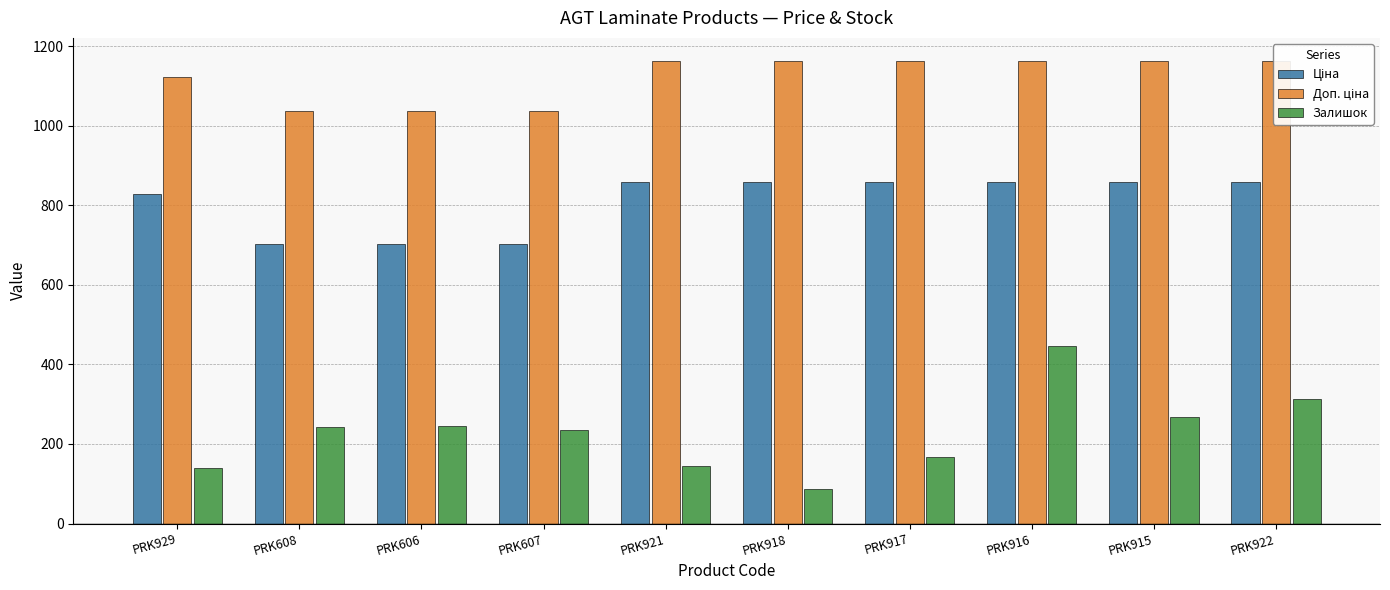

How many groups of bars are there?

10